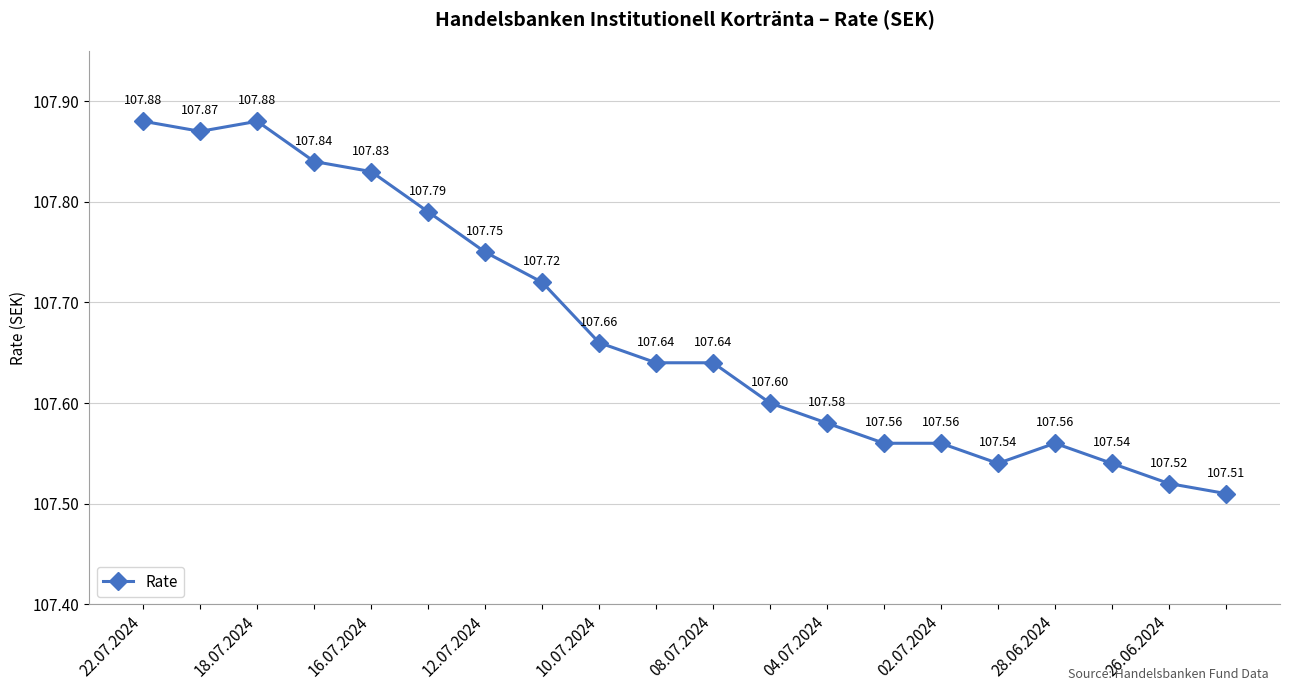

What is the average value?

107.7